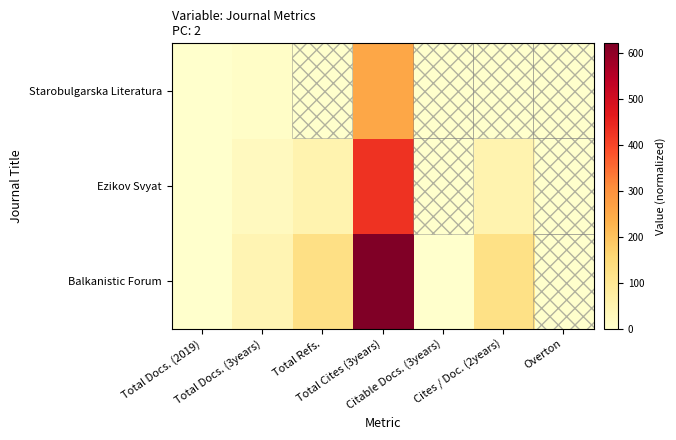

Between Total Cites (3years) and Overton, which series saw the biggest shift?

Balkanistic Forum